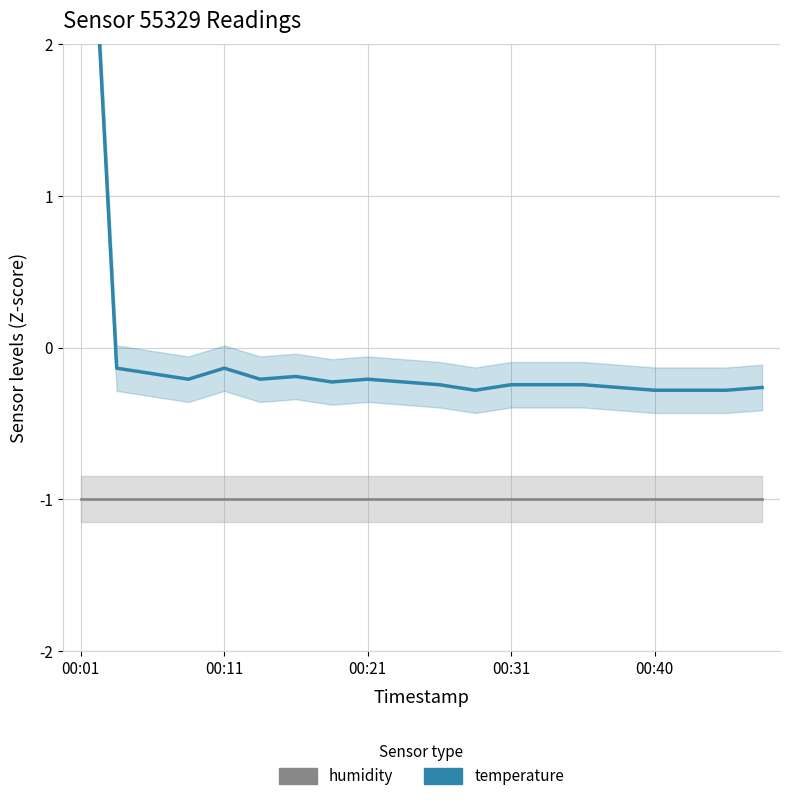

Is the value of temperature at 16 greater than the value of humidity at 13?

Yes